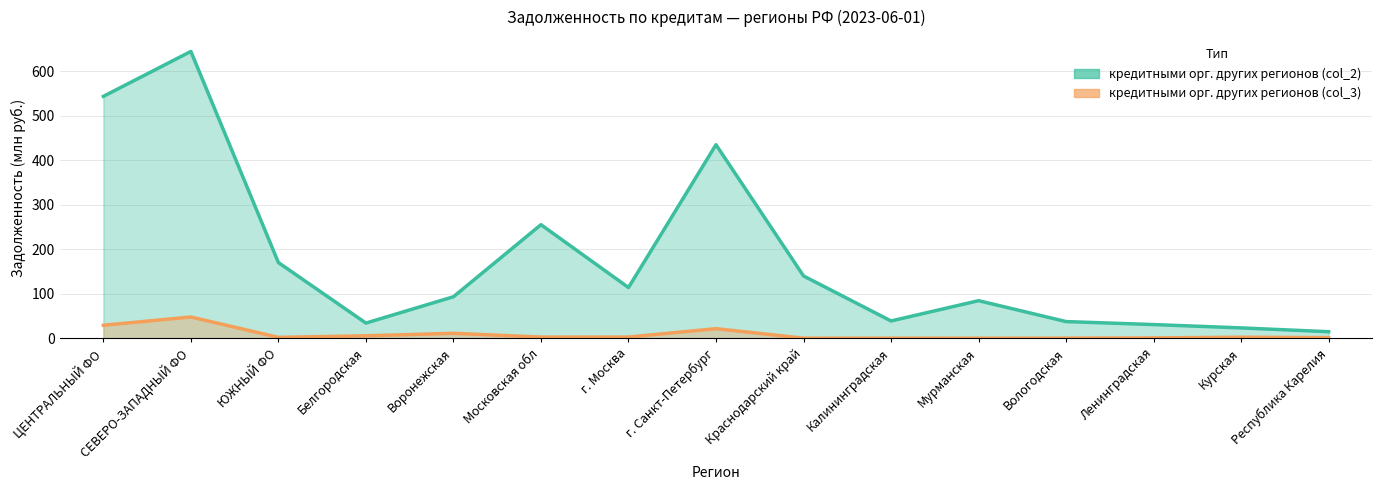

In кредитными организациями других регионов (col_3), how many points are lower than both neighbors (excluding endpoints)?

4